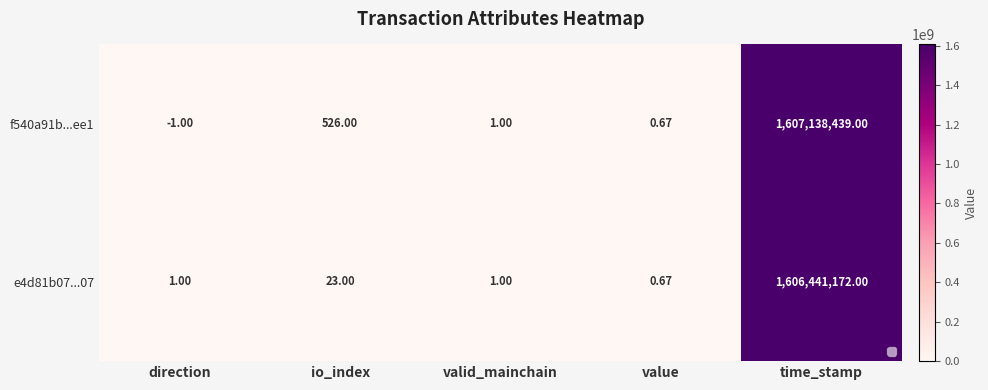

Rank the categories by f540a91b...ee1 value from lowest to highest.

direction, value, valid_mainchain, io_index, time_stamp